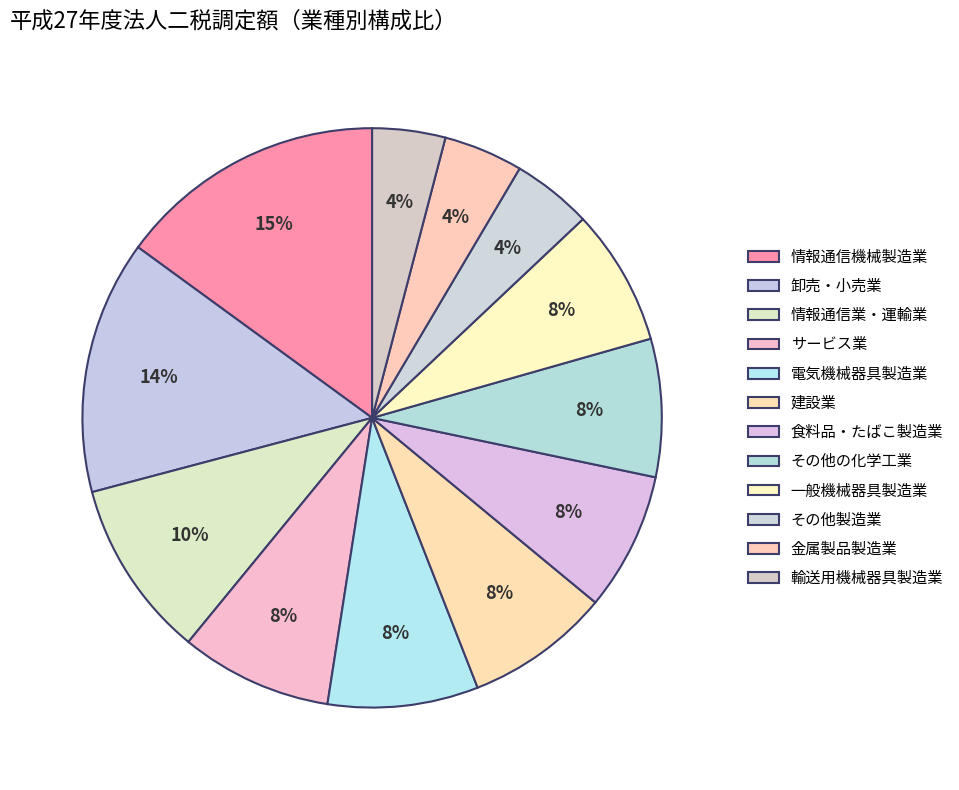

Which has a higher value, 食料品・たばこ製造業 or その他の化学工業?

食料品・たばこ製造業